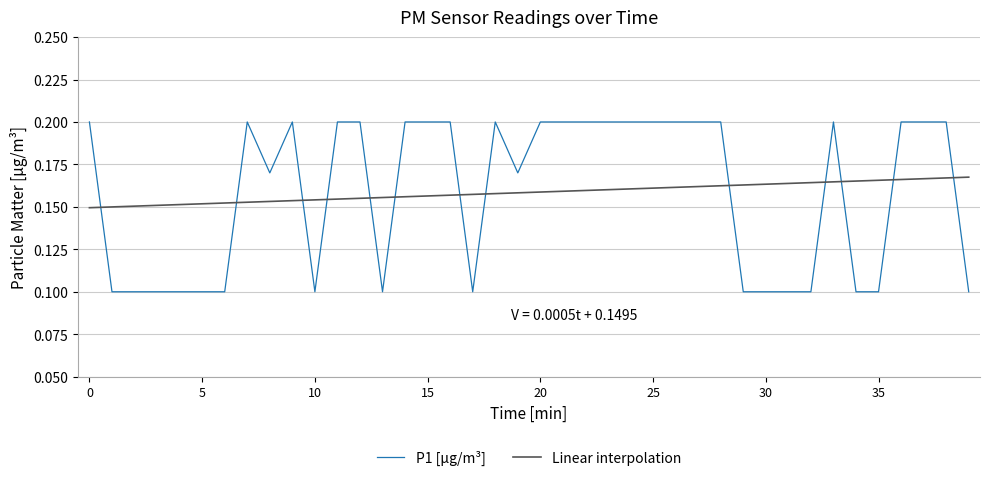

Which series ends up on top after the final intersection of P1 [µg/m³] and Linear interpolation?

Linear interpolation